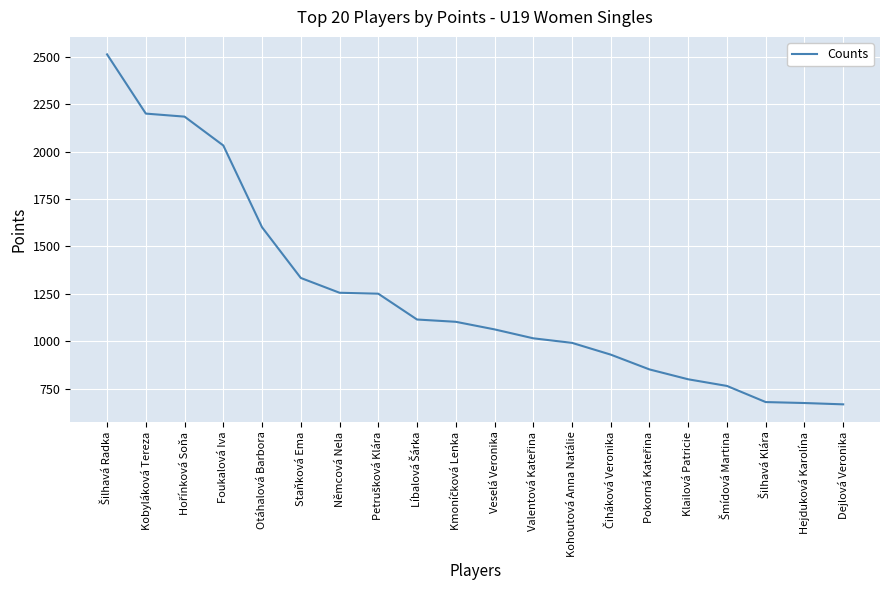

What is the change in value from Kobyláková Tereza to Staňková Ema?

-866